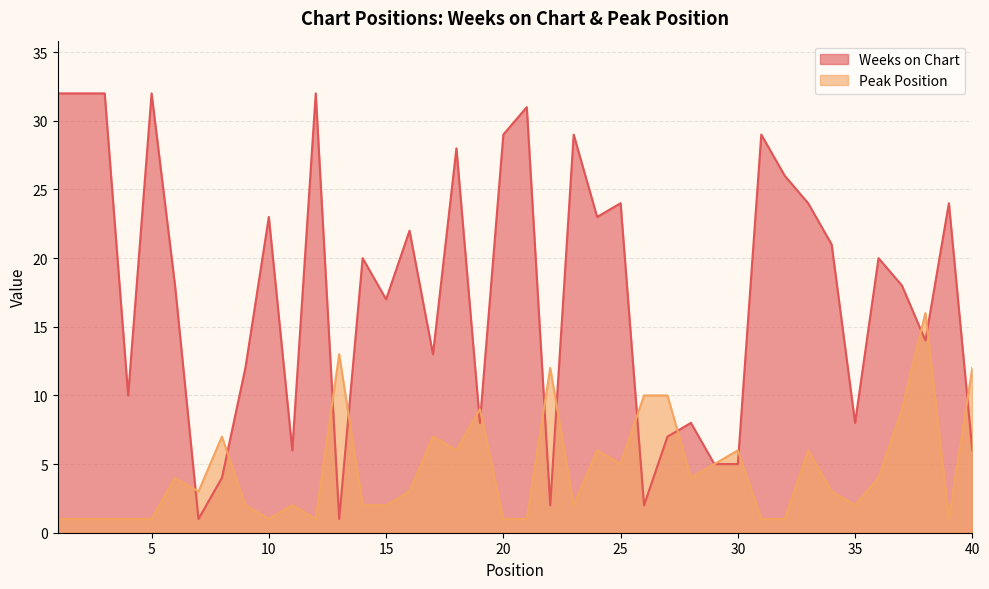

At which label does Weeks on Chart first exceed 20?

1